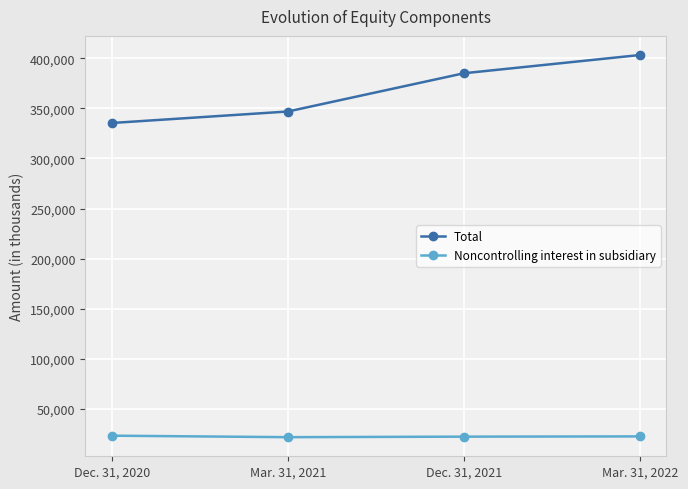

Where is Total nearest to the value 369263?

Dec. 31, 2021